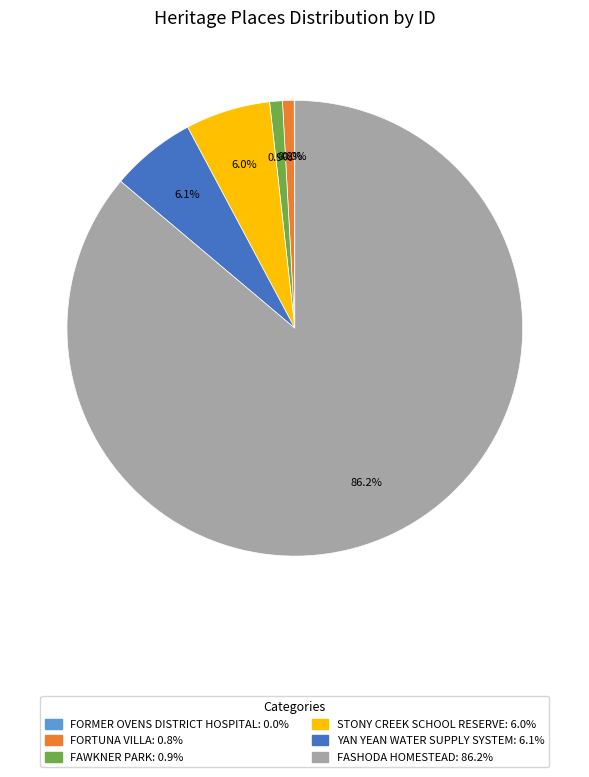

What is the largest slice in the pie chart?

FASHODA HOMESTEAD